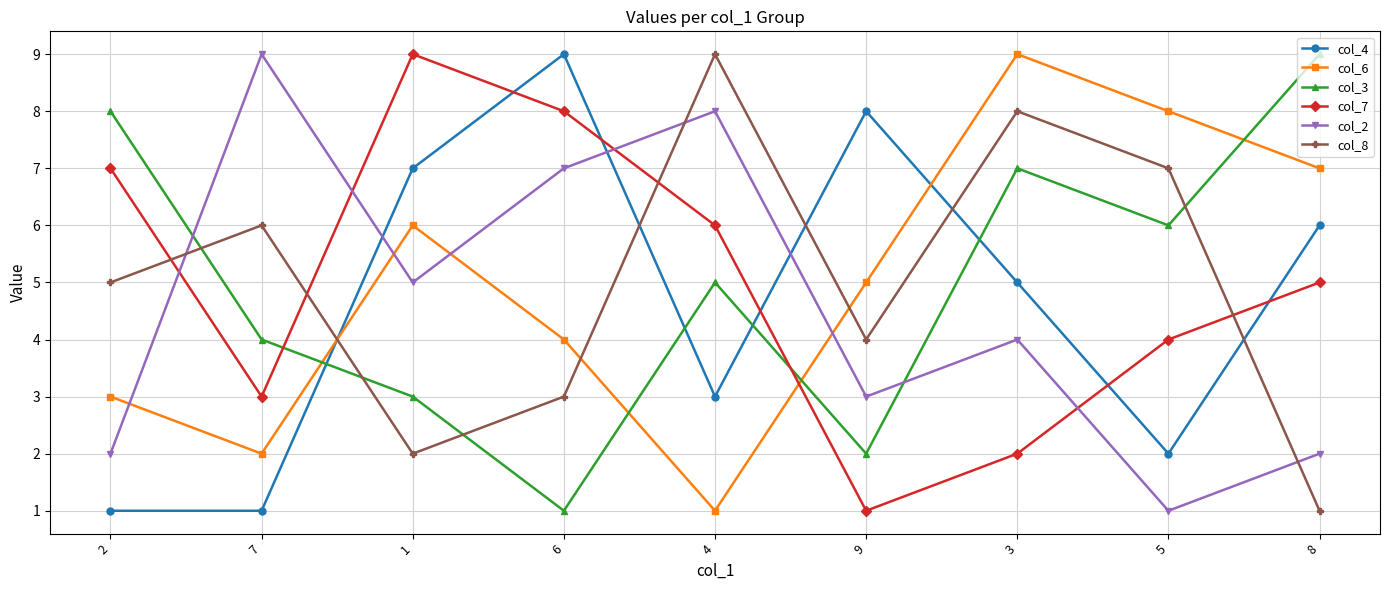

Reading left to right, list all the values displayed in this chart.

col_4: 1	1	7	9	3	8	5	2	6
col_6: 3	2	6	4	1	5	9	8	7
col_3: 8	4	3	1	5	2	7	6	9
col_7: 7	3	9	8	6	1	2	4	5
col_2: 2	9	5	7	8	3	4	1	2
col_8: 5	6	2	3	9	4	8	7	1